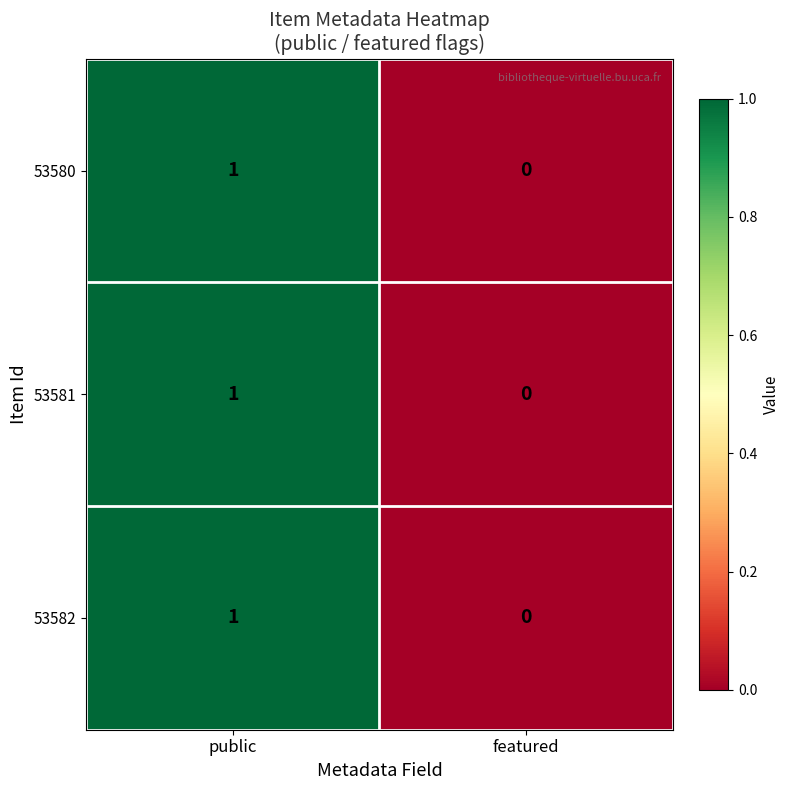

True or false: 53581 has a value of 1 at public.

True